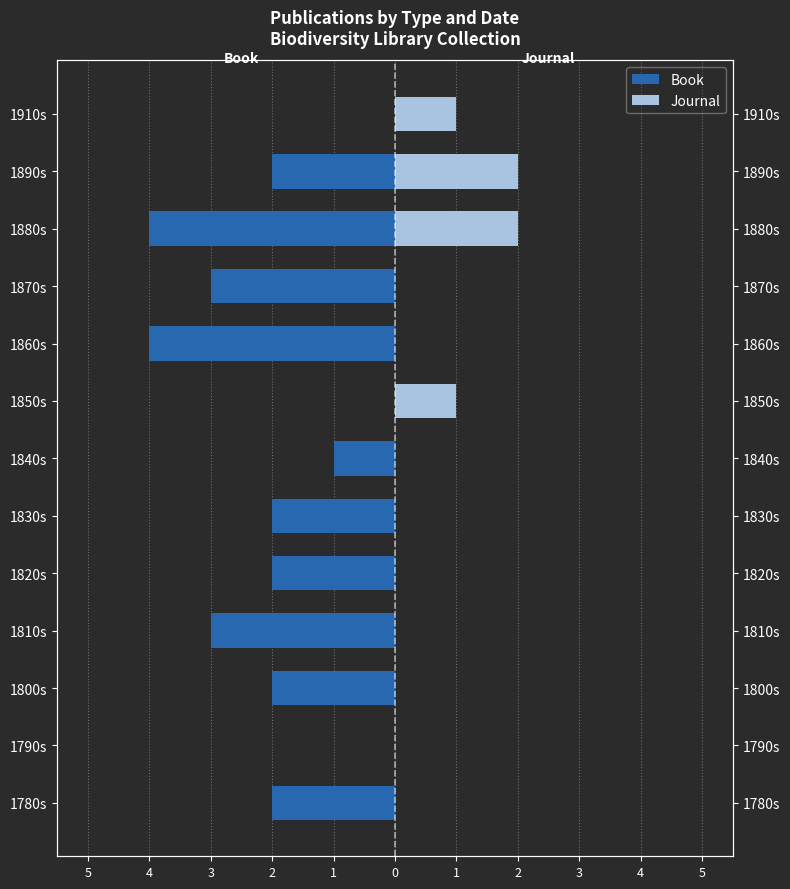

Are the bars horizontal?

Yes